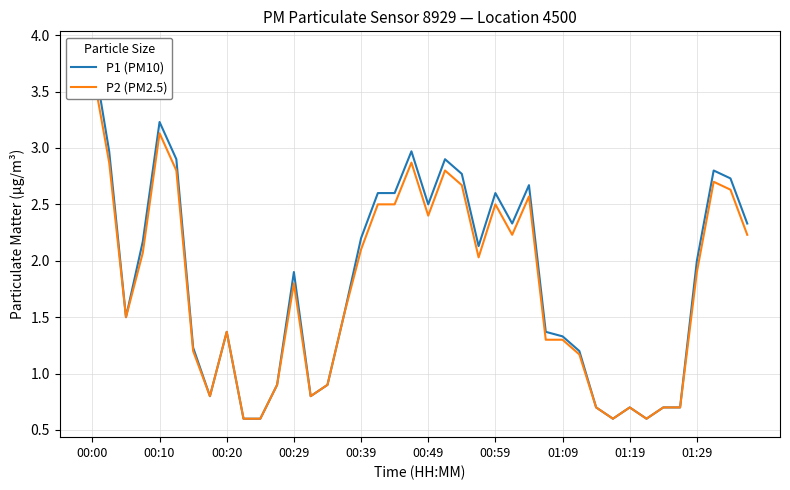

True or false: P2 (PM2.5) and P1 (PM10) intersect in this chart.

False